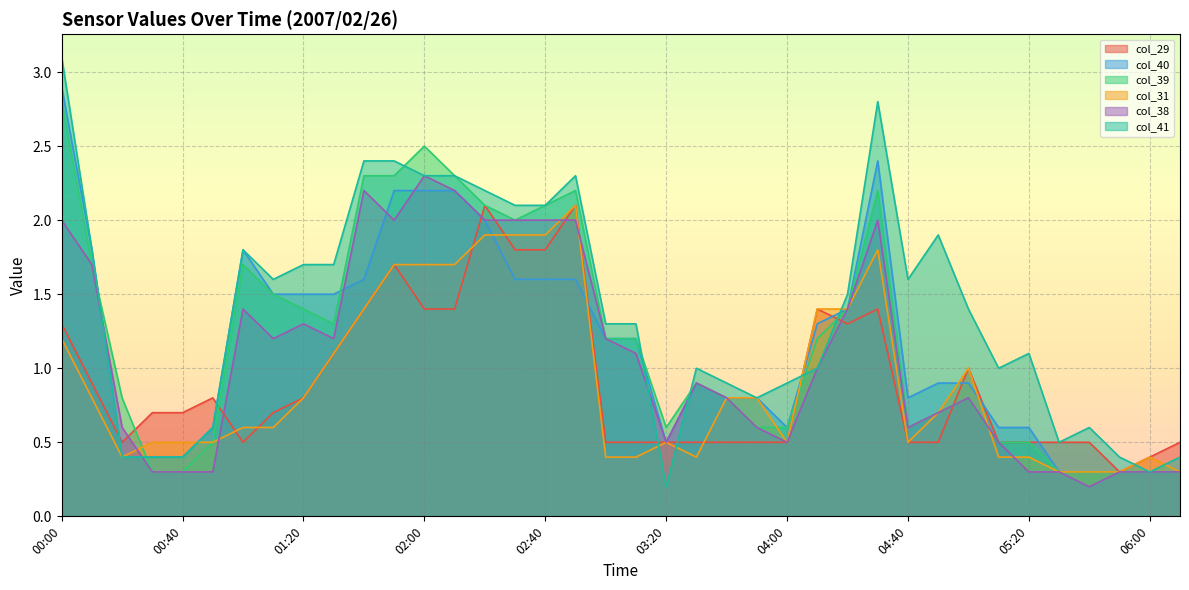

Between which two adjacent categories do col_40 and col_29 first intersect?

00:10 and 00:20